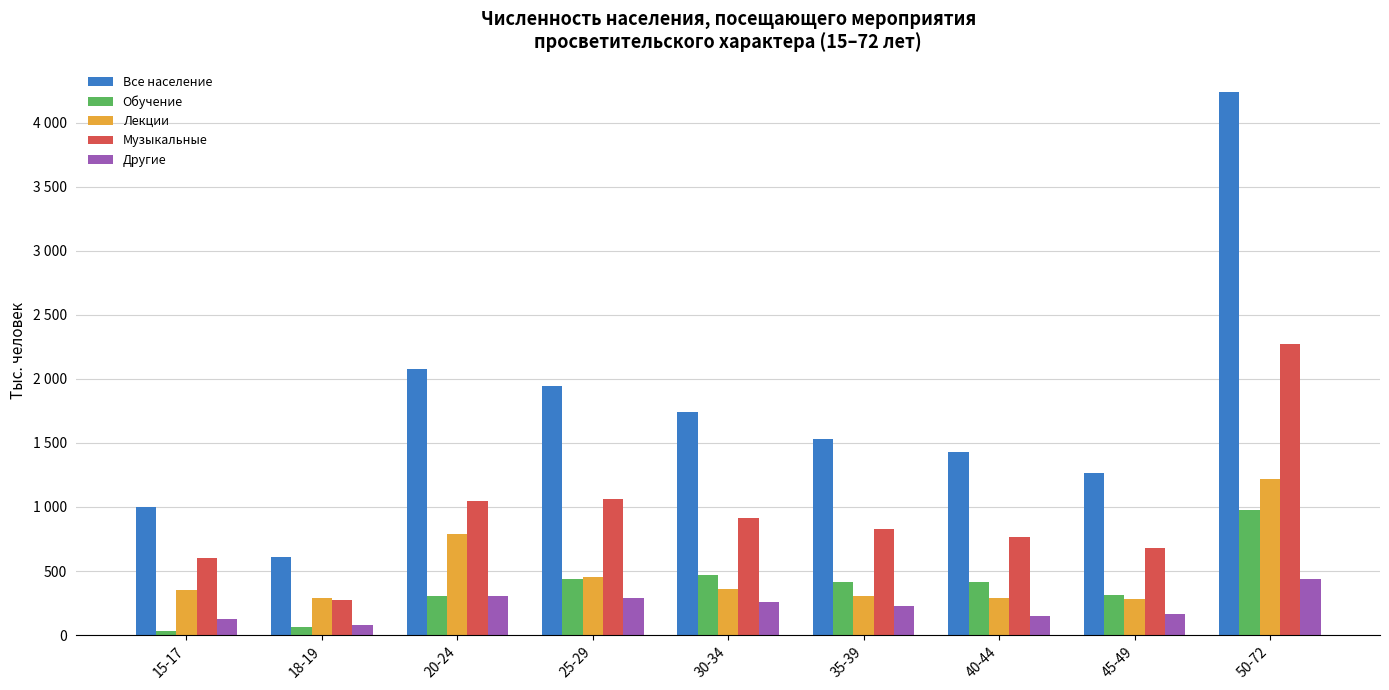

Which series has the widest spread of values?

Все население